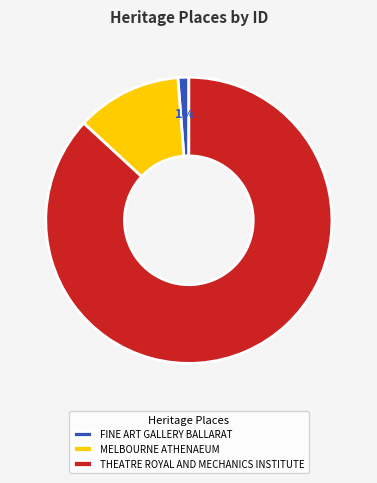

What is the largest slice in the pie chart?

THEATRE ROYAL AND MECHANICS INSTITUTE